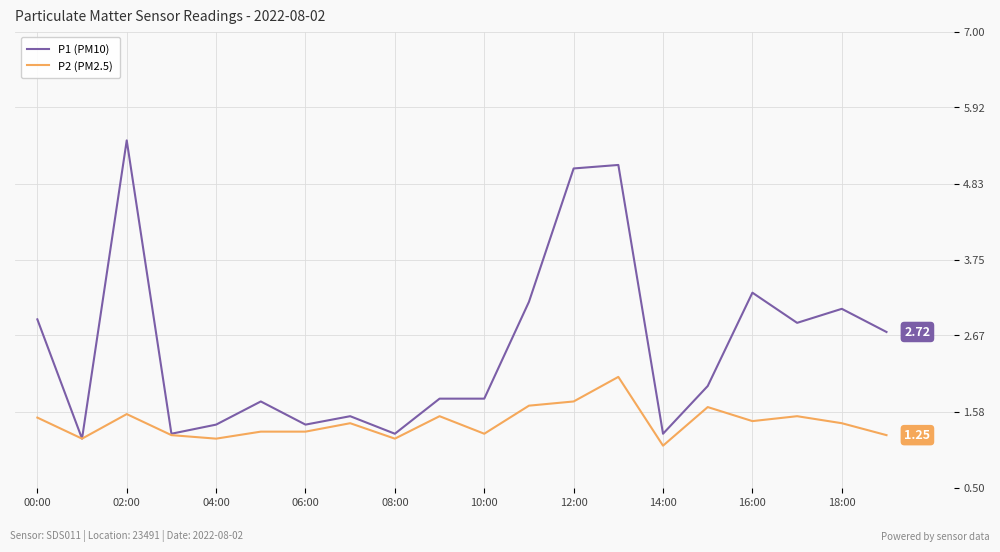

What is the highest value of the P1 (PM10) series?

5.5